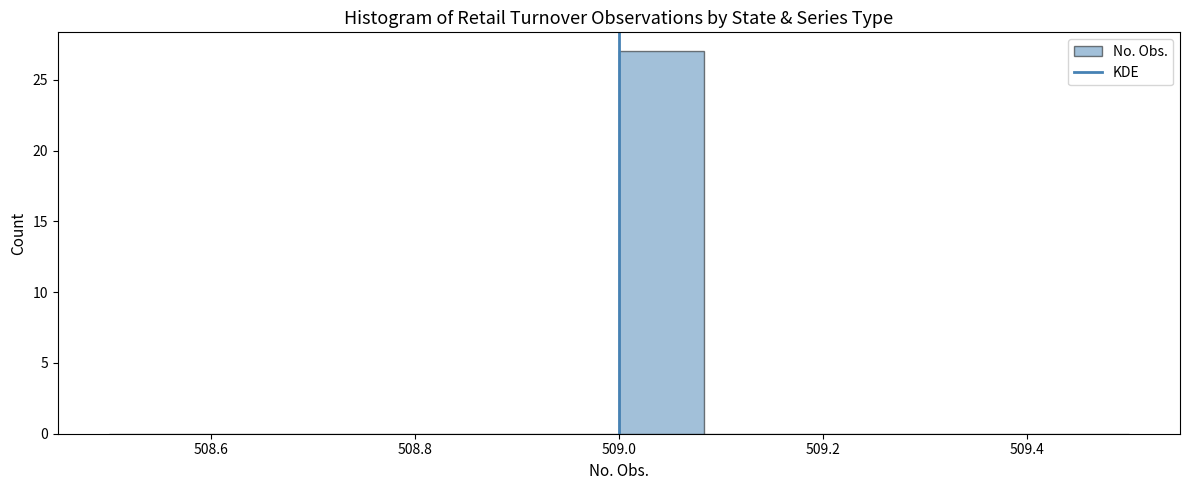

Which range on the x-axis has the tallest bar?

509.00 to 509.08